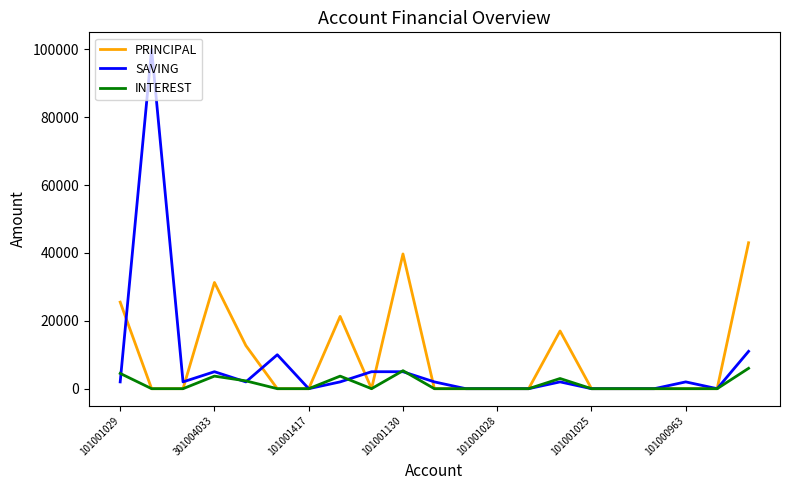

Which series has the largest range (max minus min)?

SAVING